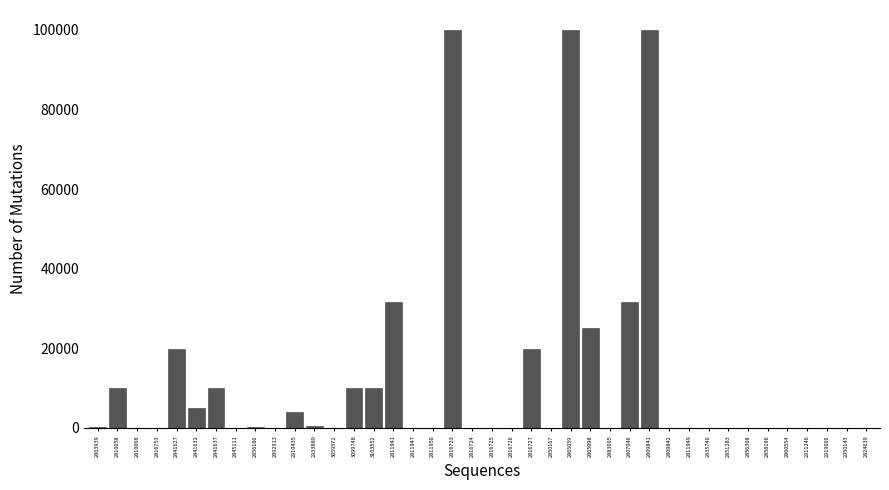

The value at 2841627 is 30273. True or false?

False